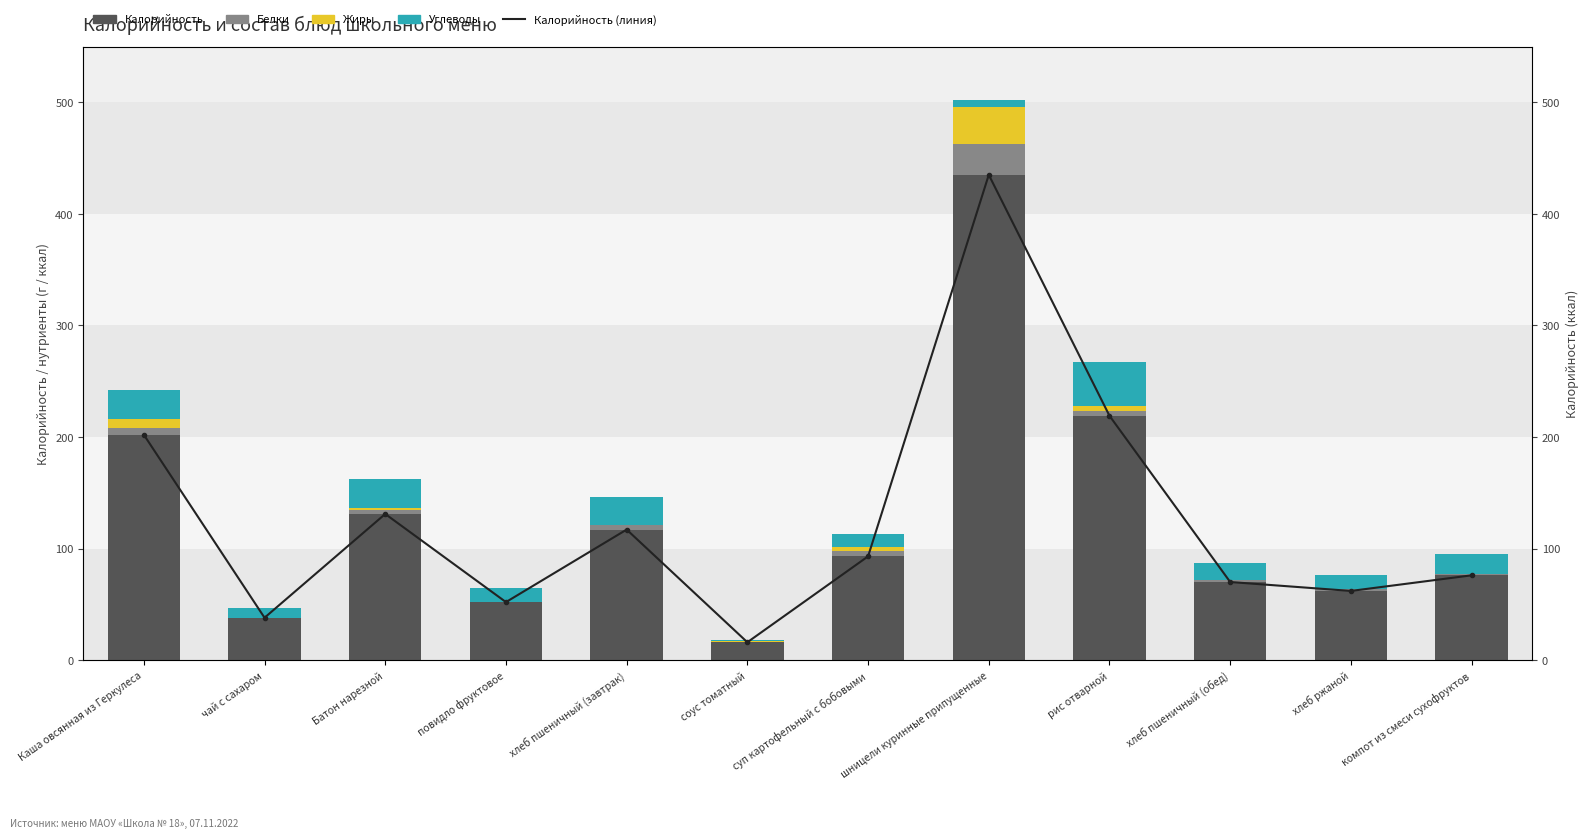

Which series has the largest range (max minus min)?

Калорийность